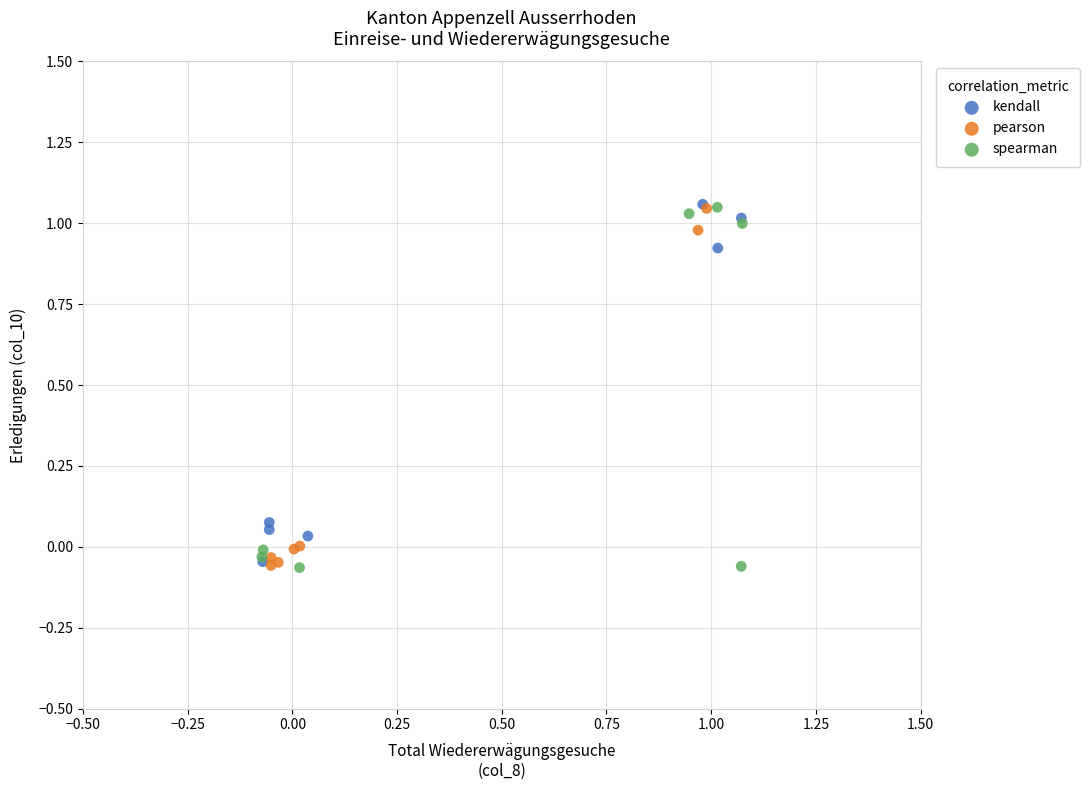

What are all the series names shown in the legend?

kendall, pearson, spearman